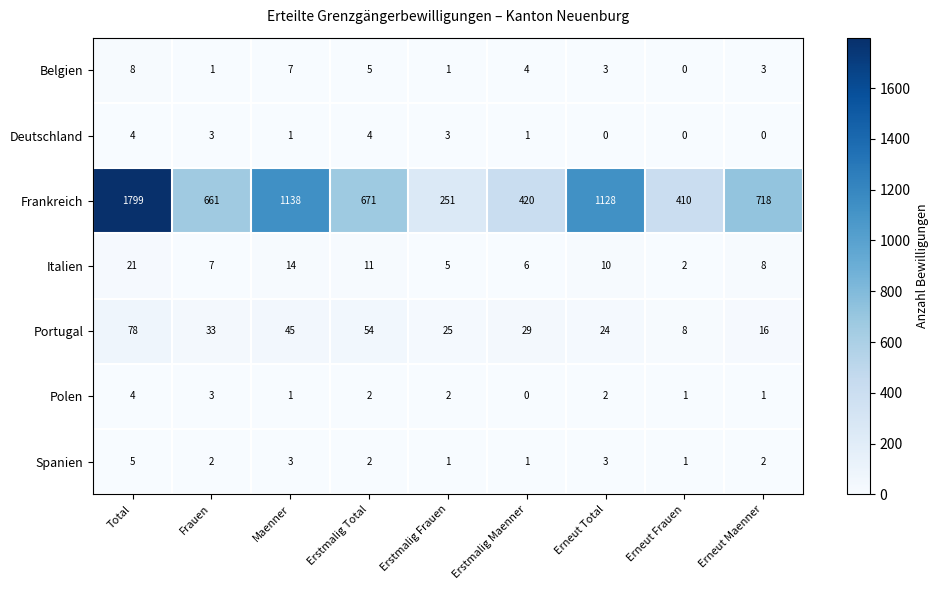

At which category is the sum across all series the highest?

Total